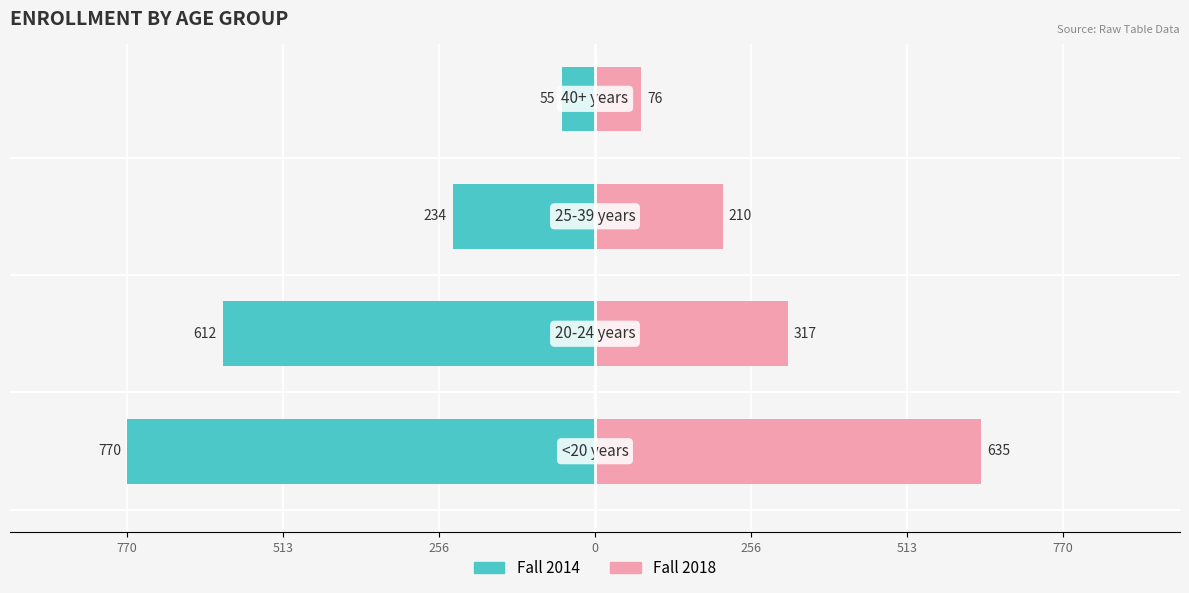

How many series are shown in this chart?

2